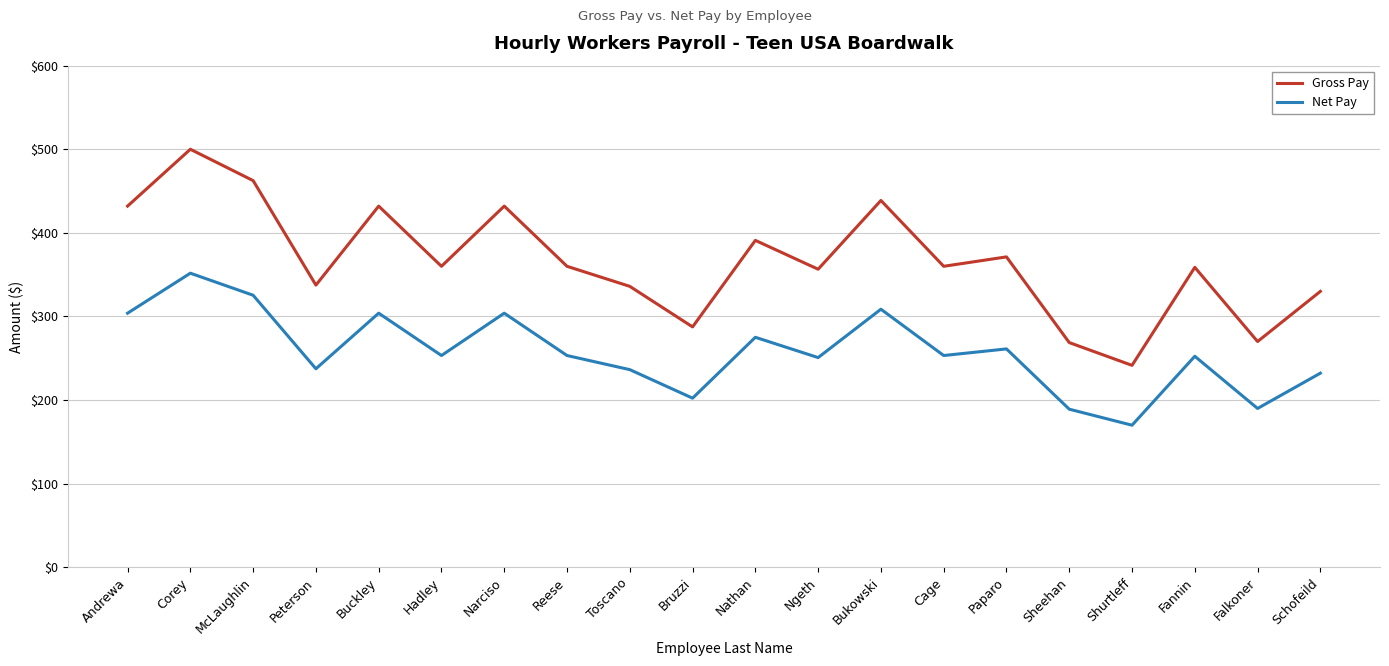

Is it true that Net Pay equals 189.1 at Sheehan?

True